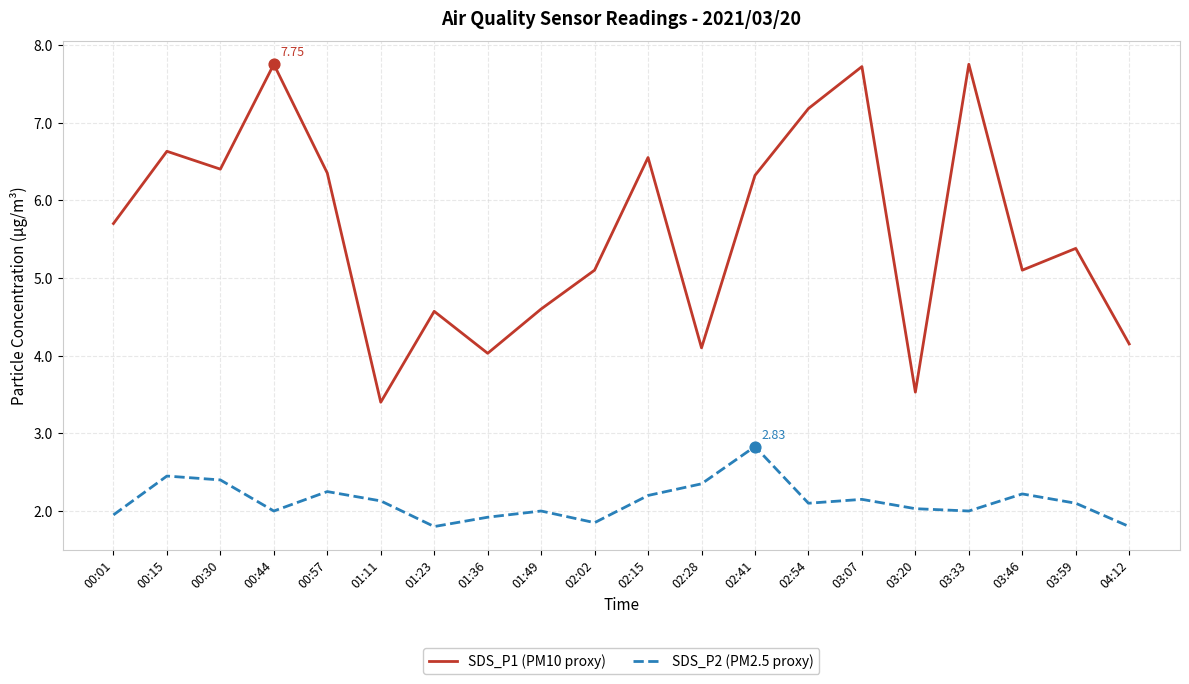

Which series has the largest total across all categories?

SDS_P1 (PM10 proxy)